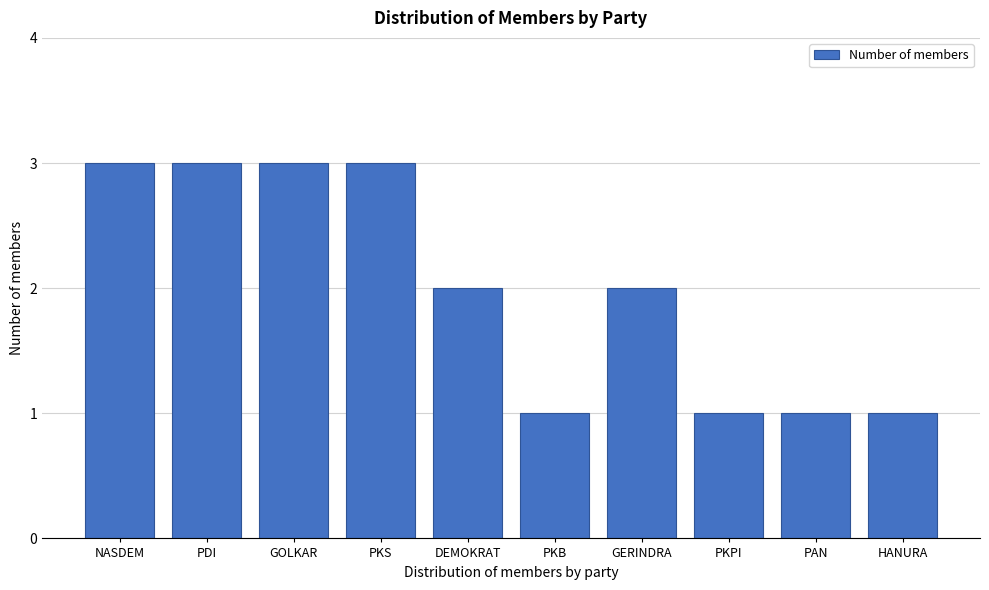

Reading left to right, what are all the values shown in this chart?

3	3	3	3	2	1	2	1	1	1